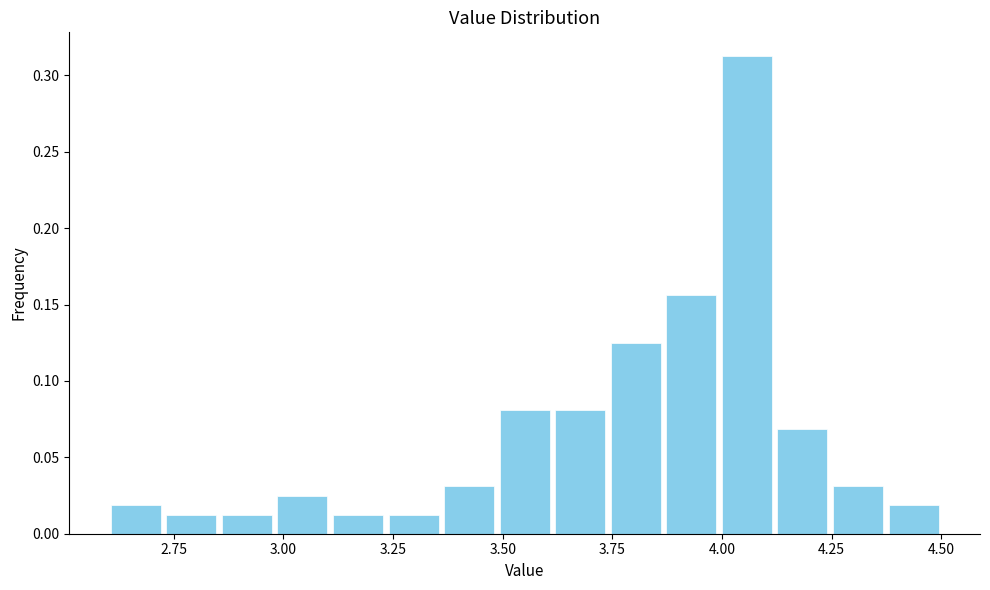

Around what value on the x-axis is the tallest bar? Give the approximate position of its centre, as read against the axis.

4.05